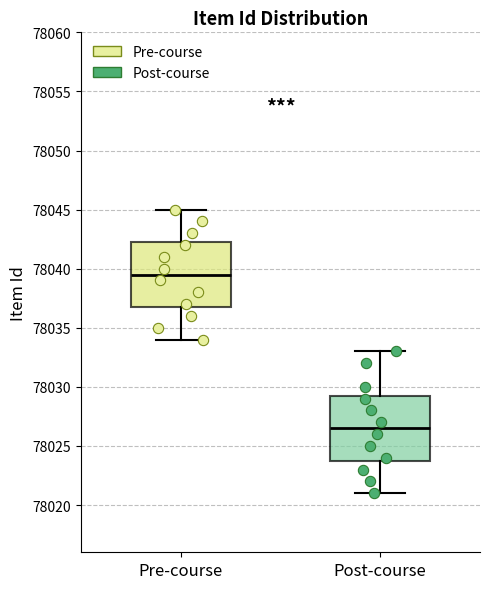

Which box's median line is the highest?

Pre-course